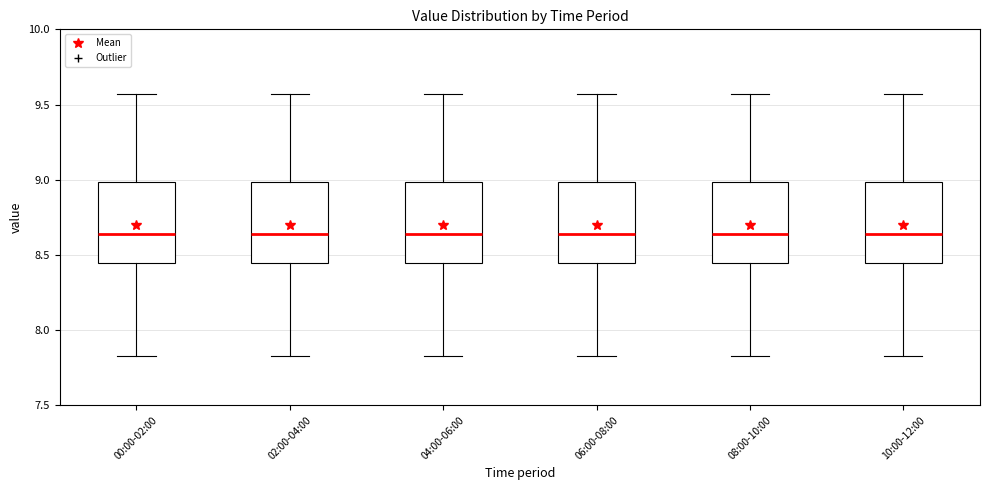

Where does the upper whisker of the box for 02:00-04:00 end on the y-axis? The values are not printed on the chart, so give them approximately, as read against the axis.

9.55